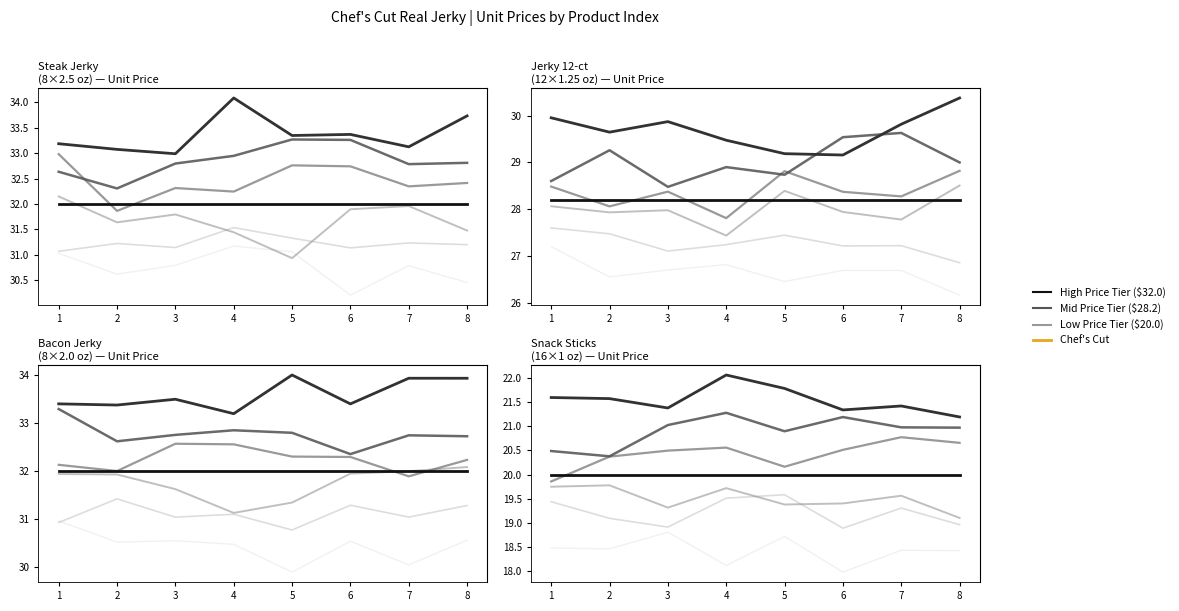

The value of Bacon Jerky (8x2.0oz) at 7 is 21.6. True or false?

False